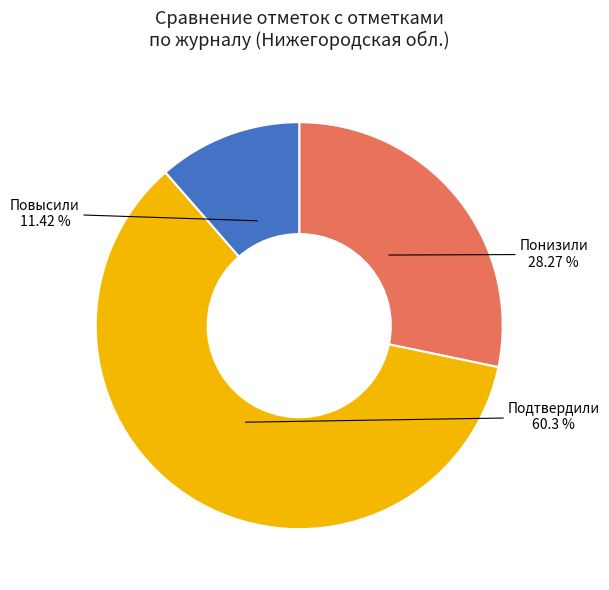

Rank the categories by value from highest to lowest.

Подтвердили, Понизили, Повысили